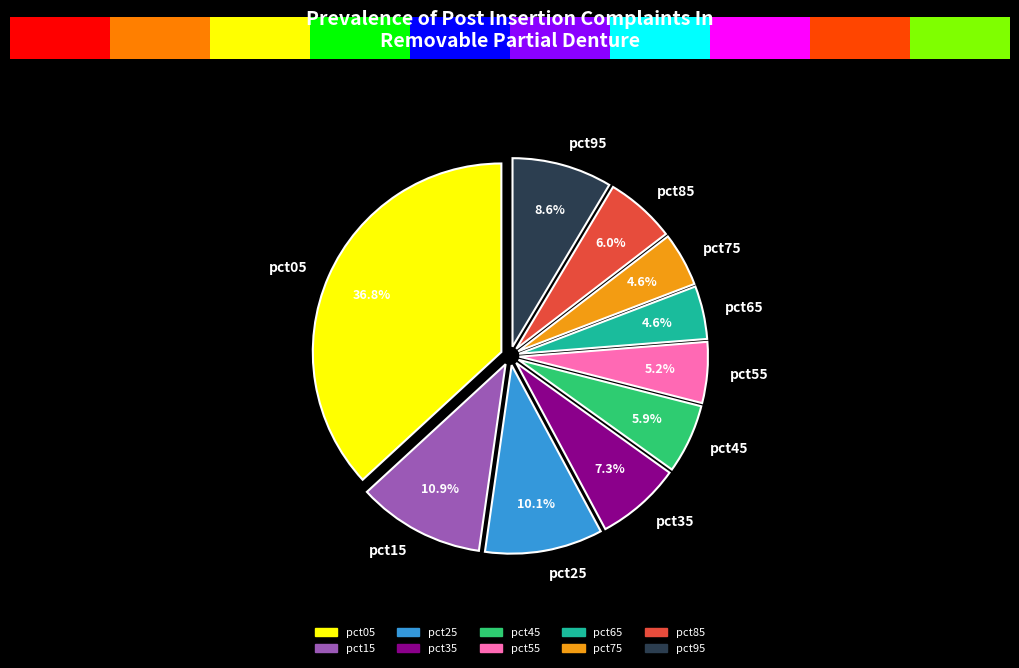

Combined, do pct95 and pct35 account for over 50%?

No